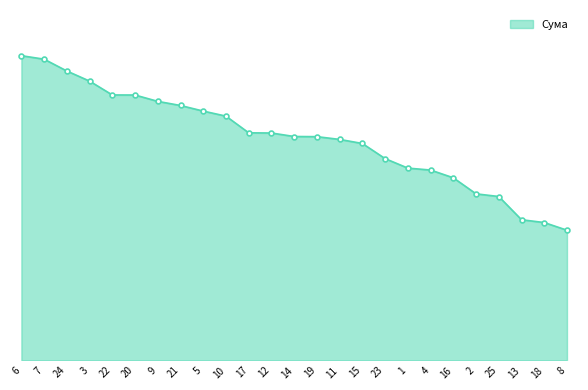

Is this an area chart (filled region under the line)?

Yes